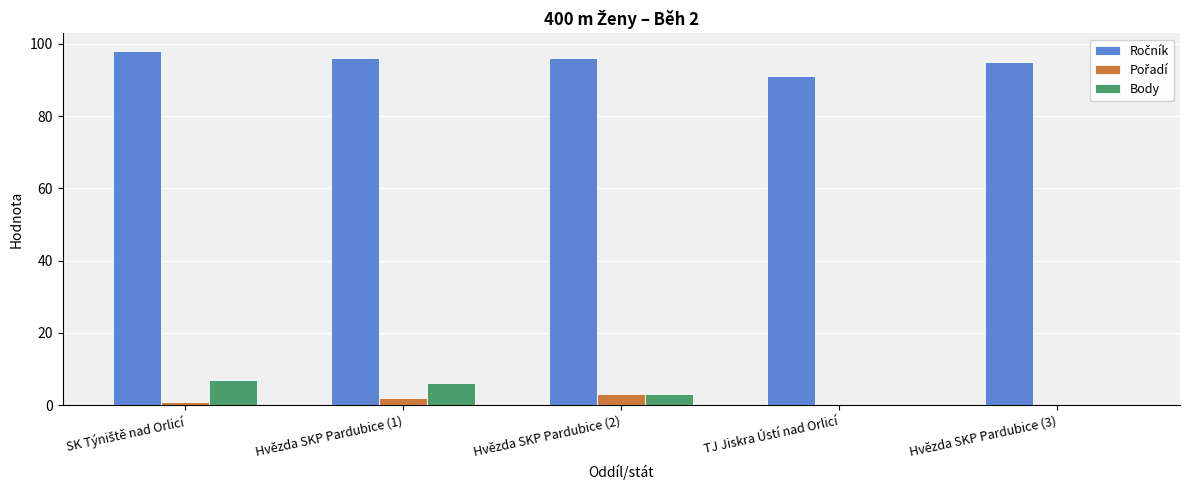

Is it true that Body equals 5 at TJ Jiskra Ústí nad Orlicí?

False